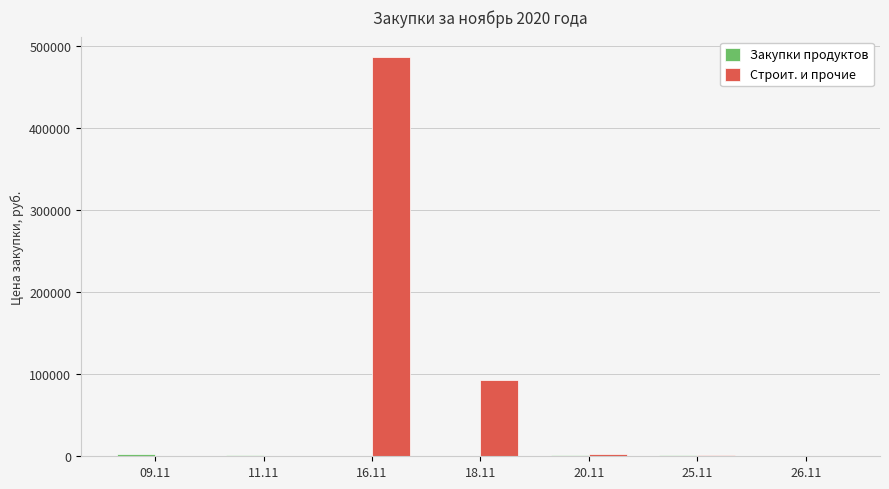

Does the chart contain stacked bars?

No